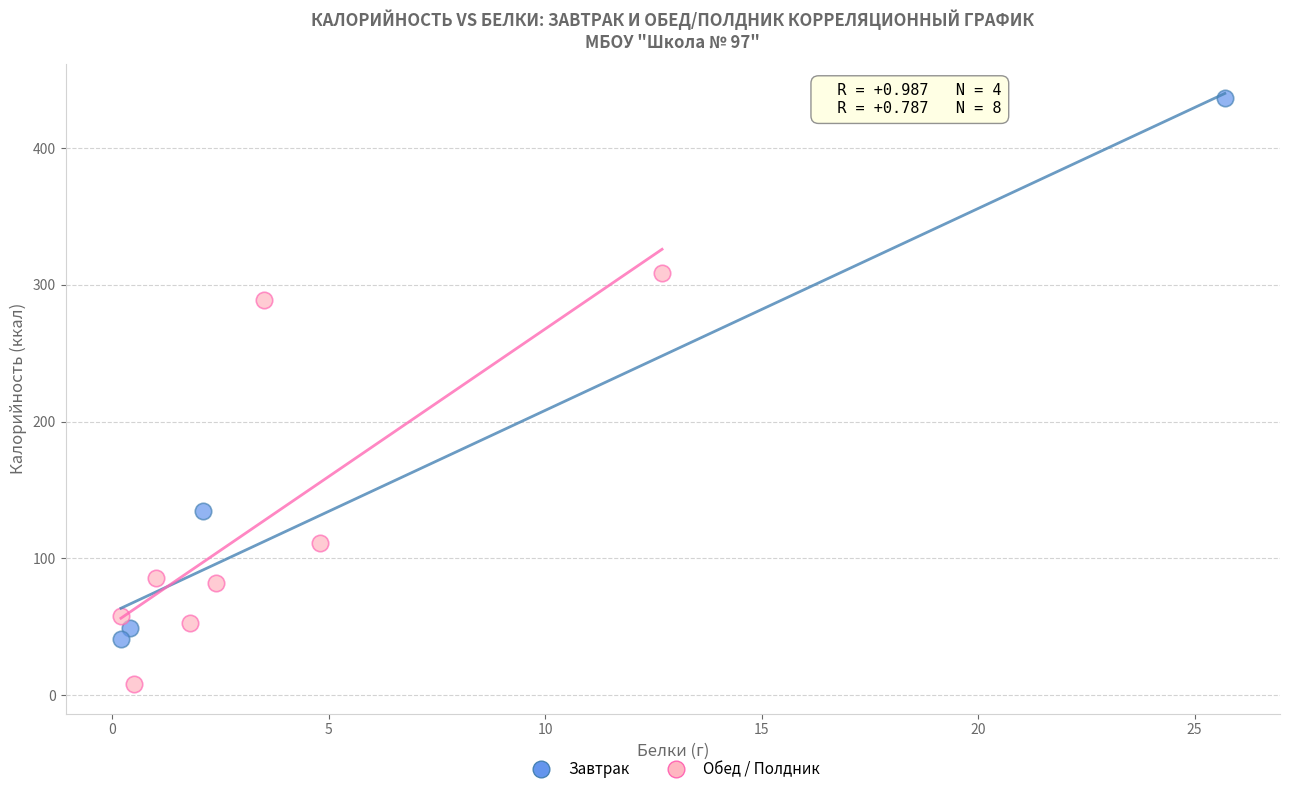

Which series contains the lowest Y value?

Обед / Полдник